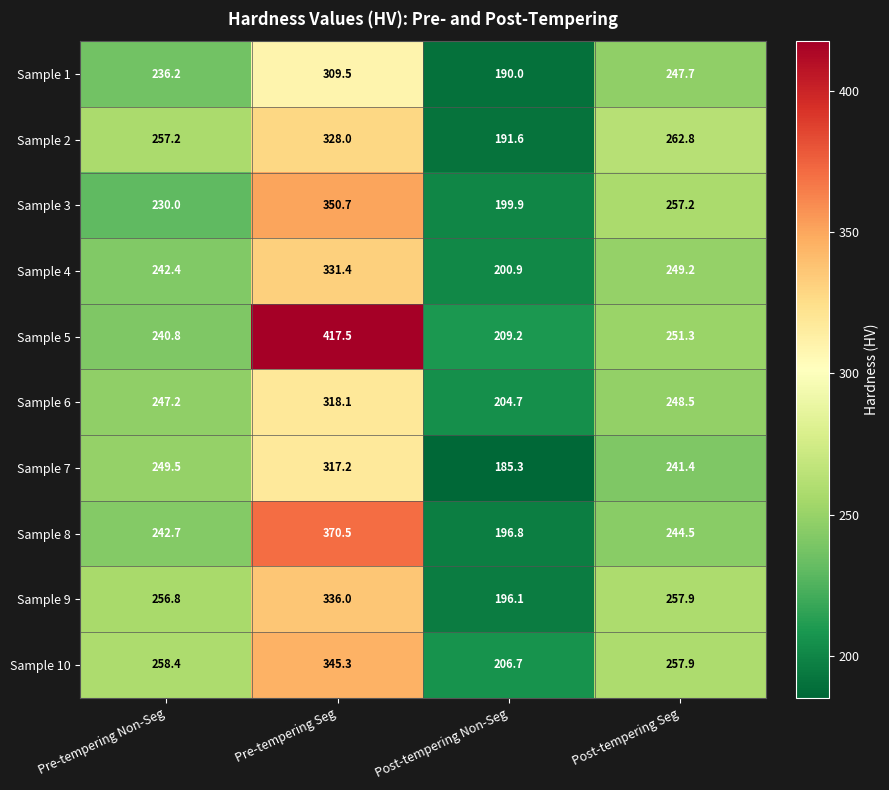

Which series has the largest total across all categories?

Sample 5